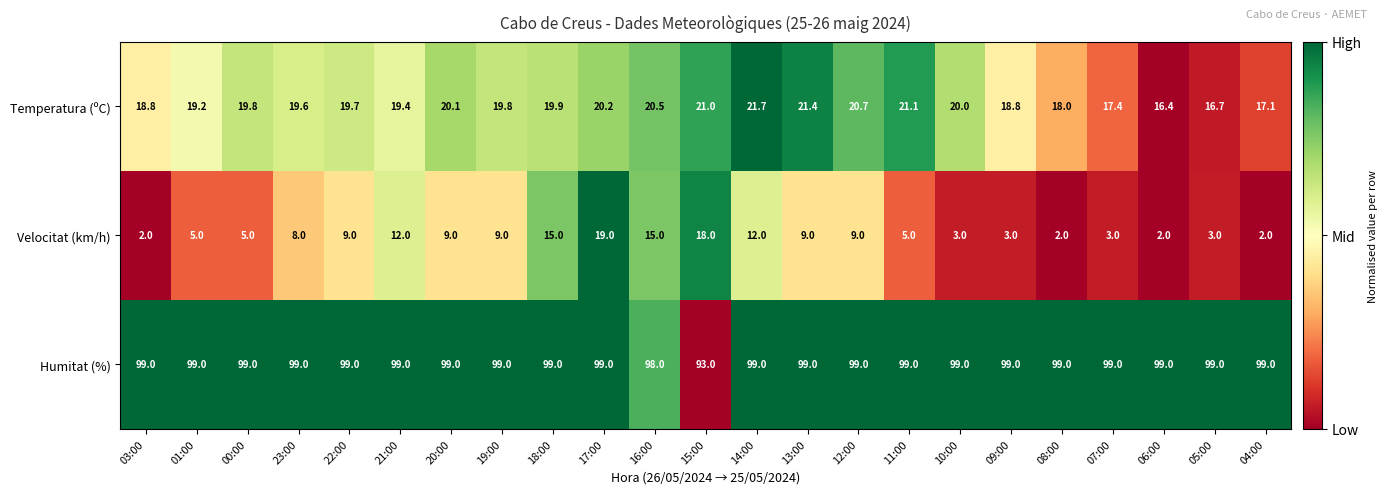

The Velocitat (km/h) series shows 3.6 at 23:00. True or false?

False